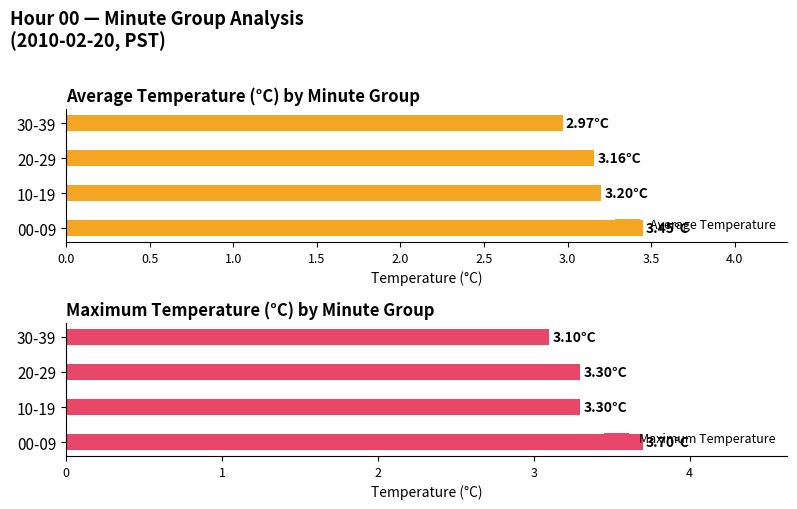

What is the average value of the Maximum Temperature series?

3.4